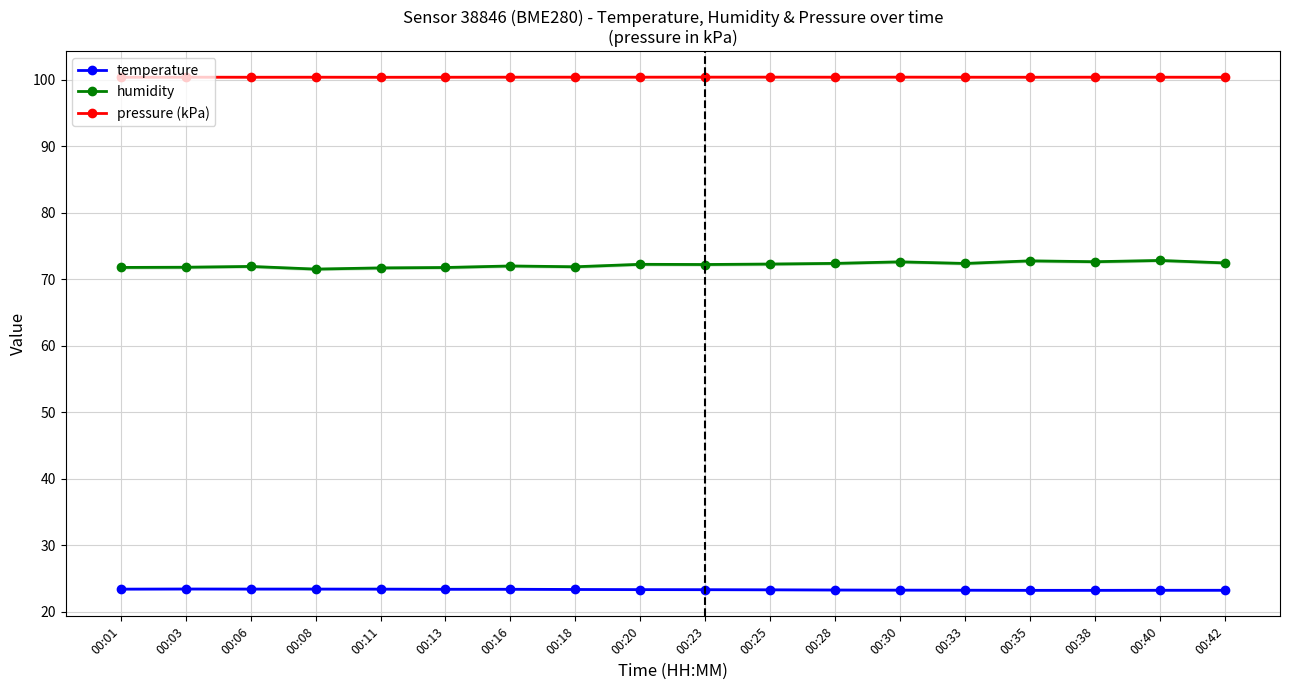

How many interior local peaks does the humidity series have?

6